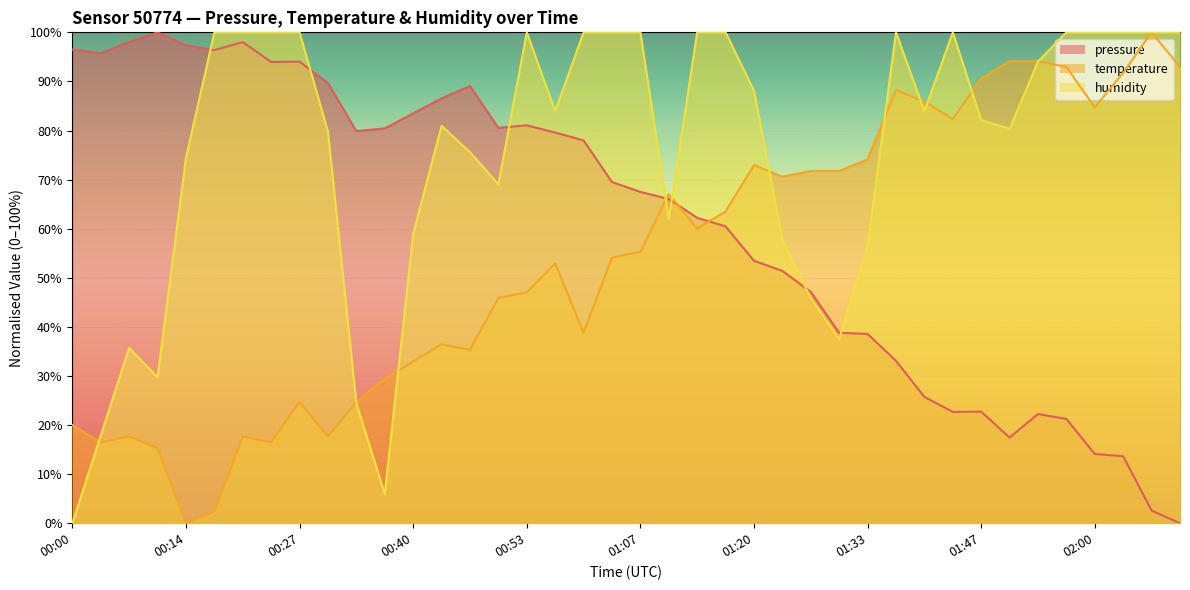

At which label is humidity closest to 50?

01:27